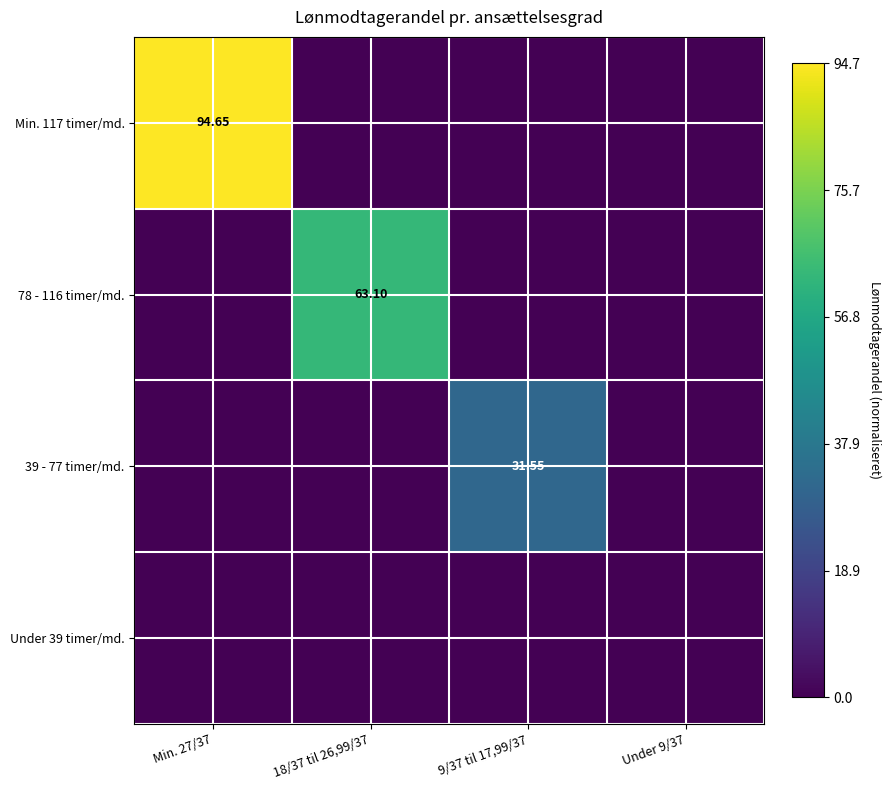

Rank the categories by 78 - 116 timer/md. value from highest to lowest.

18/37 til 26,99/37, Min. 27/37, 9/37 til 17,99/37, Under 9/37